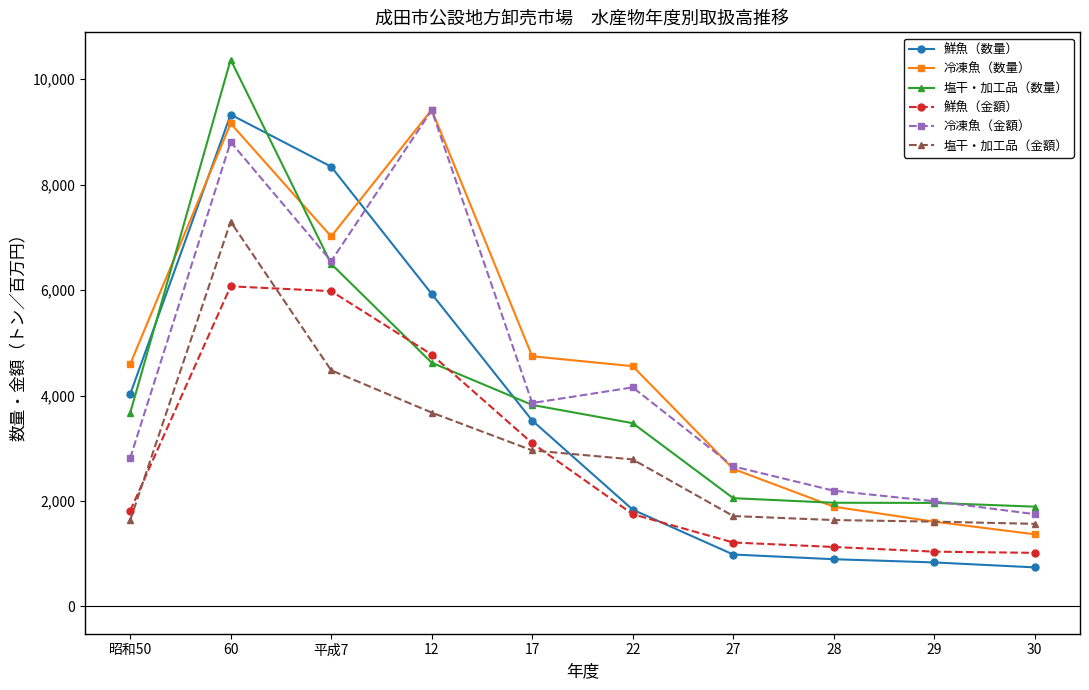

What is the difference between the 鮮魚（数量） values at 昭和50 and 30?

3281